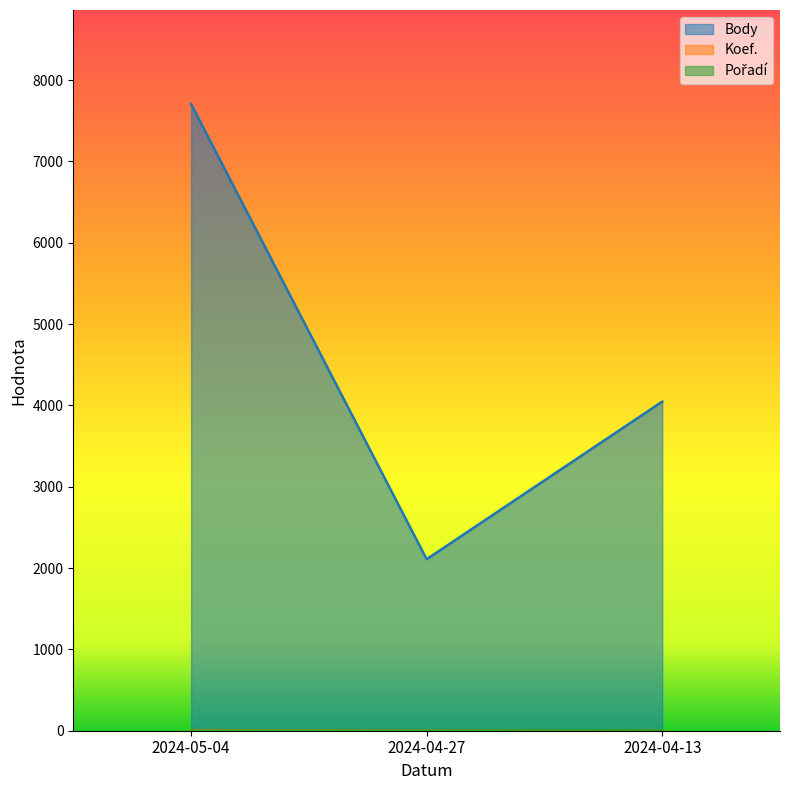

What is the average value of the Body series?

4621